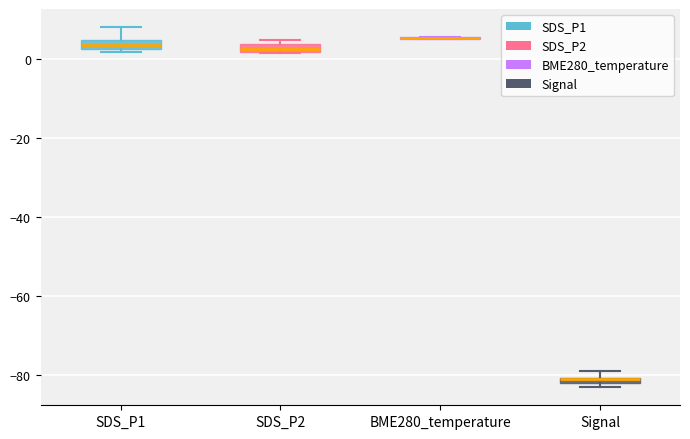

Where is the lower edge of the box for Signal on the y-axis? The values are not printed on the chart, so give them approximately, as read against the axis.

-82